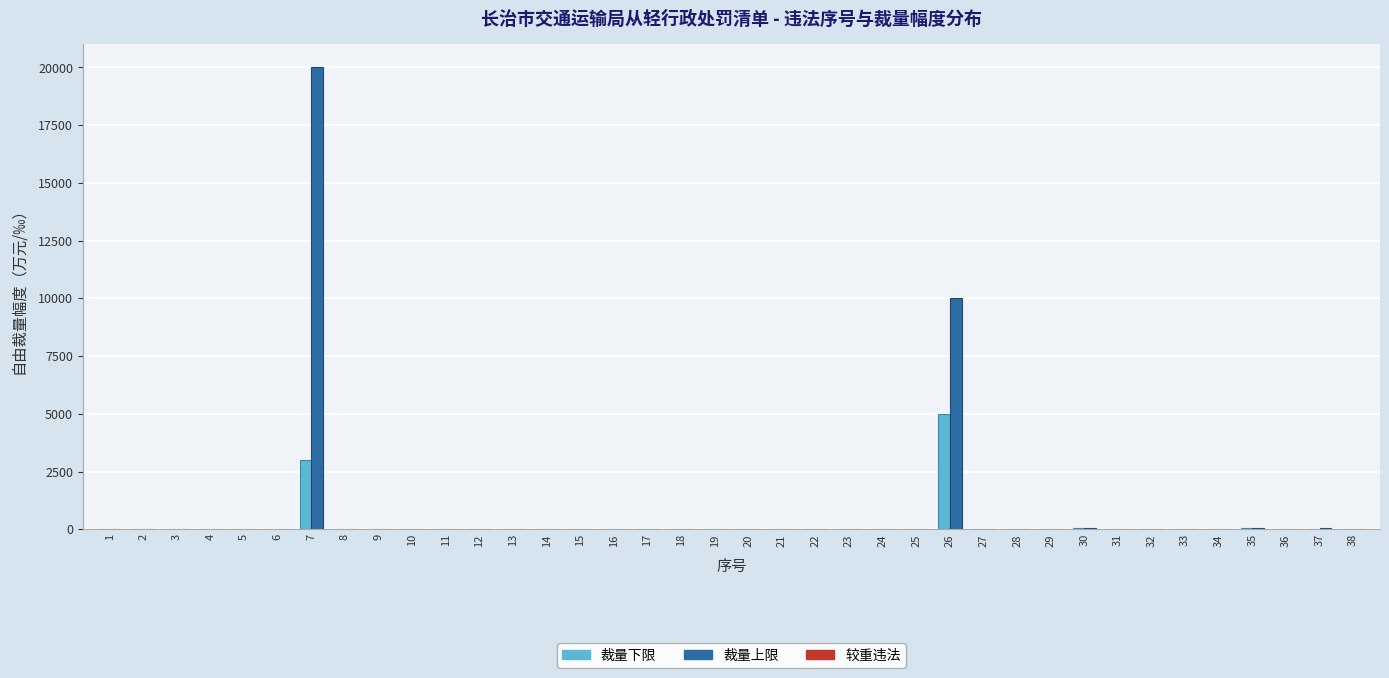

Is the value of 裁量下限 at 2 greater than the value of 裁量上限 at 26?

No